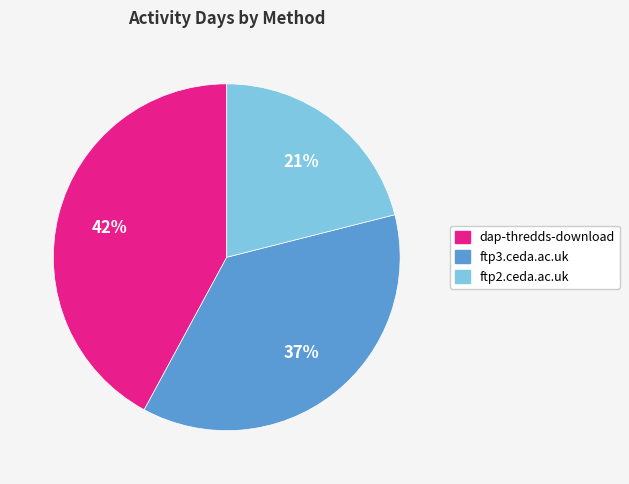

Which has a higher value, dap-thredds-download or ftp2.ceda.ac.uk?

dap-thredds-download